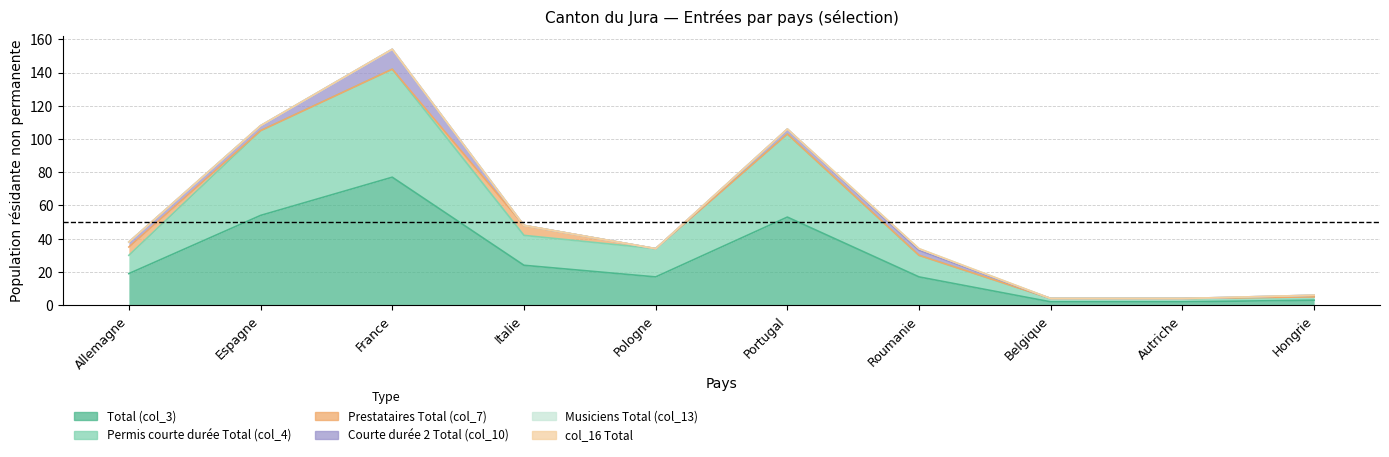

At how many categories does at least one series exceed 63?

1